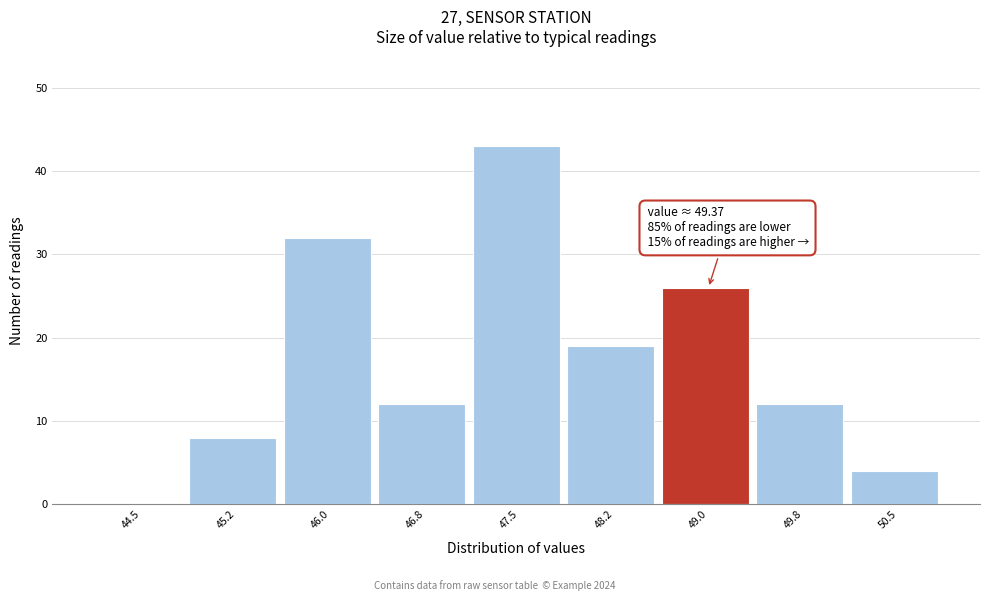

Reading right to left, what are all the values shown in this chart?

50.5=4	49.8=12	49.0=26	48.2=19	47.5=43	46.8=12	46.0=32	45.2=8	44.5=0